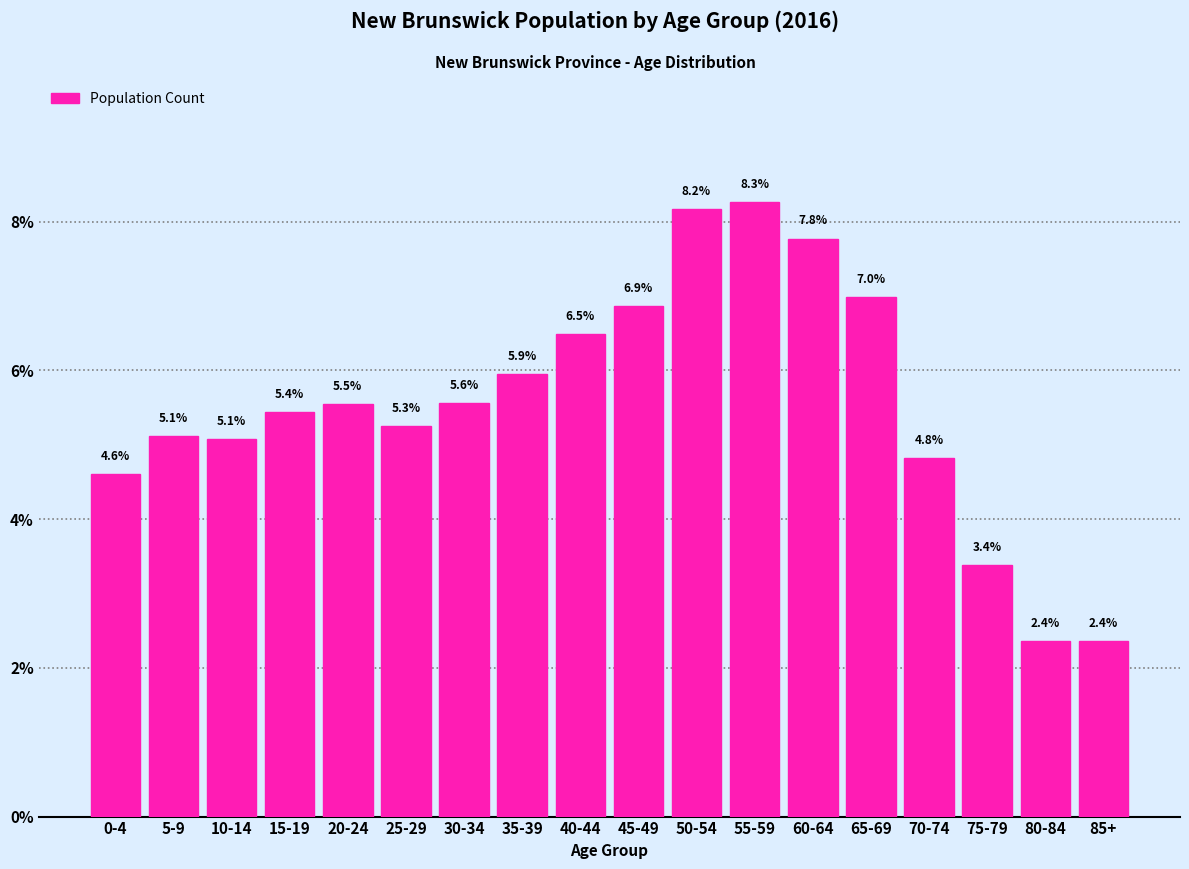

Reading right to left, extract all data points from this chart.

2.4	2.4	3.4	4.8	7.0	7.8	8.3	8.2	6.9	6.5	5.9	5.6	5.3	5.5	5.4	5.1	5.1	4.6